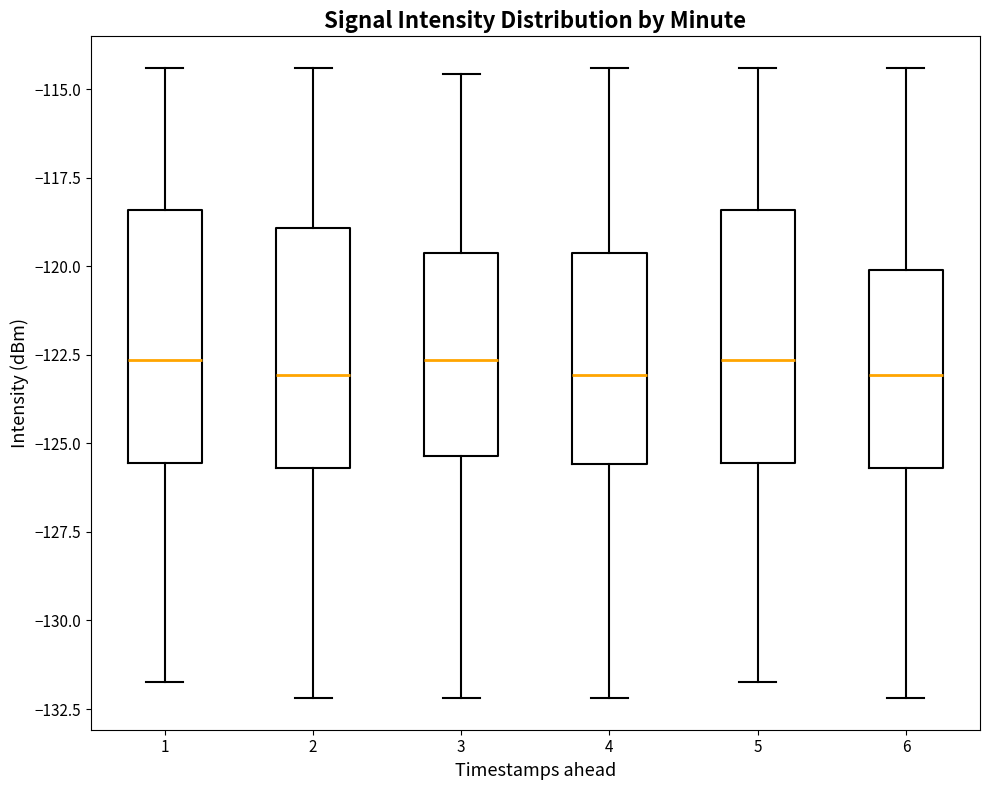

Reading left to right, read every box against the y-axis: the position of its median line, the range the box covers, and the ends of its whiskers. The values are not printed on the chart, so give them approximately, as read against the axis.

1: median -122.5, box -125.5 to -118.5, whiskers -131.5 to -114.5
2: median -123.0, box -125.5 to -119.0, whiskers -132.0 to -114.5
3: median -122.5, box -125.5 to -119.5, whiskers -132.0 to -114.5
4: median -123.0, box -125.5 to -119.5, whiskers -132.0 to -114.5
5: median -122.5, box -125.5 to -118.5, whiskers -131.5 to -114.5
6: median -123.0, box -125.5 to -120.0, whiskers -132.0 to -114.5